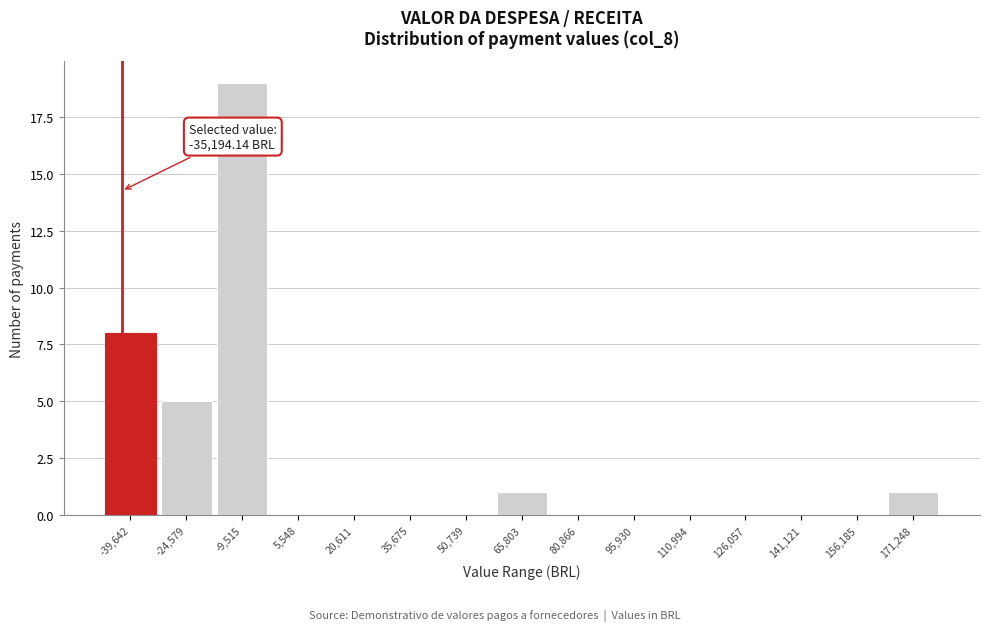

Reading left to right, extract all data points from this chart.

-39,642=8	-24,579=5	-9,515=19	5,548=0	20,611=0	35,675=0	50,739=0	65,803=1	80,866=0	95,930=0	110,994=0	126,057=0	141,121=0	156,185=0	171,248=1